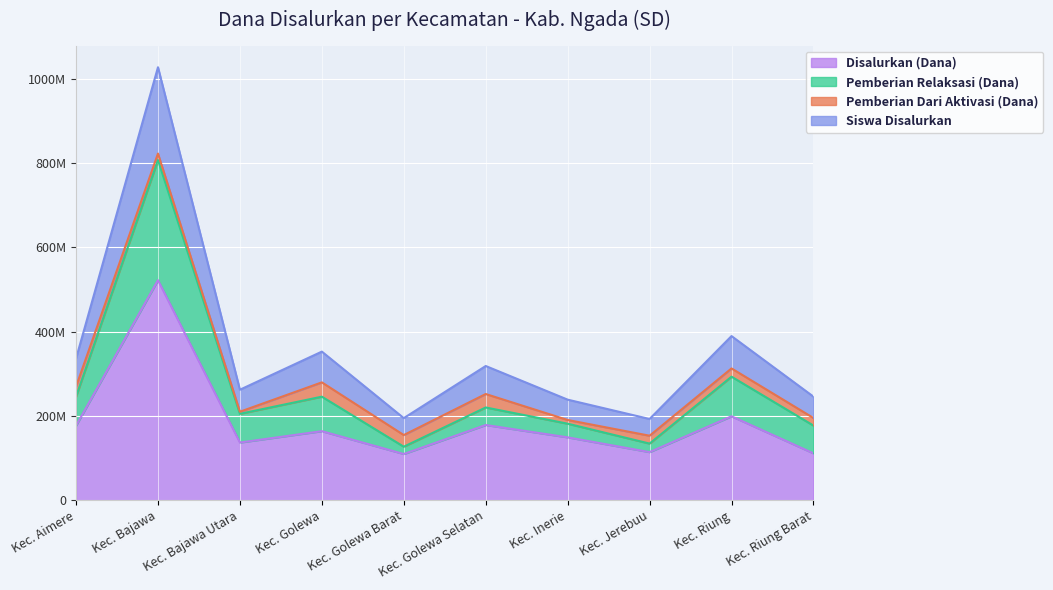

What are all the series names shown in the legend?

Disalurkan (Dana), Pemberian Relaksasi (Dana), Pemberian Dari Aktivasi (Dana), Siswa Disalurkan